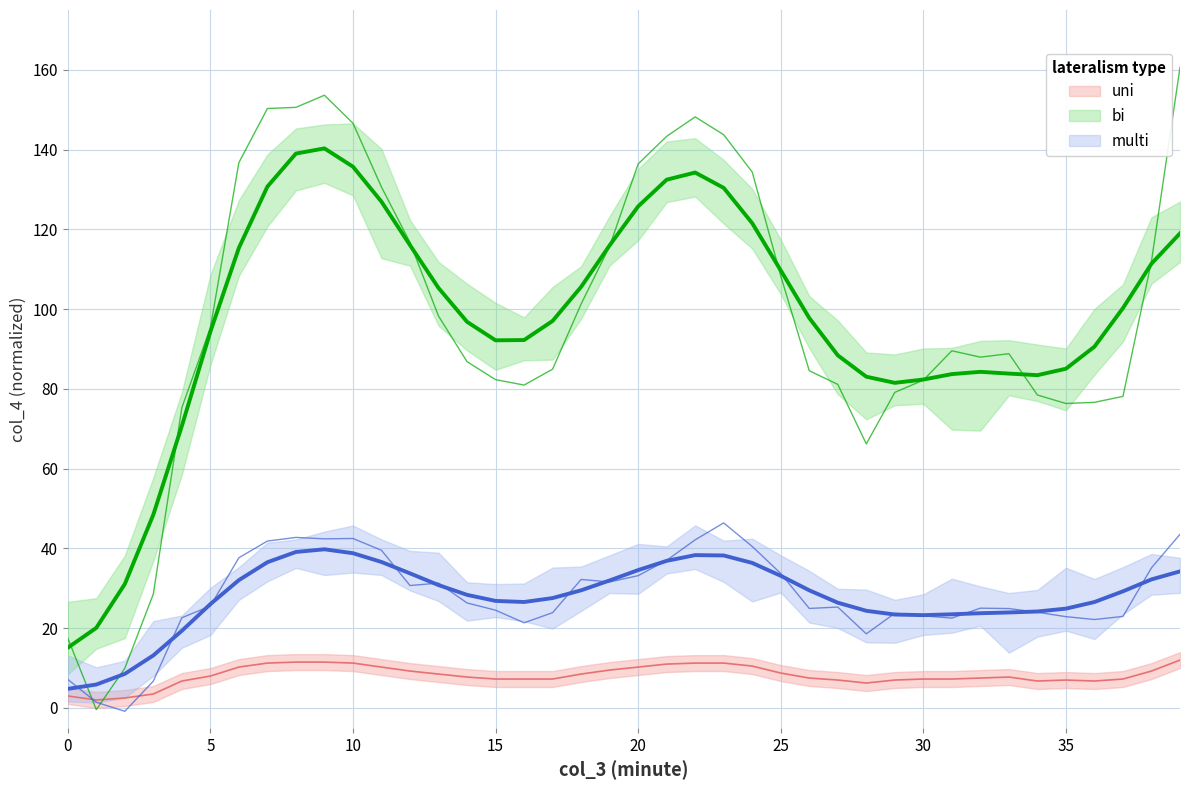

What is the change in value from 16 to 33?

+0.5